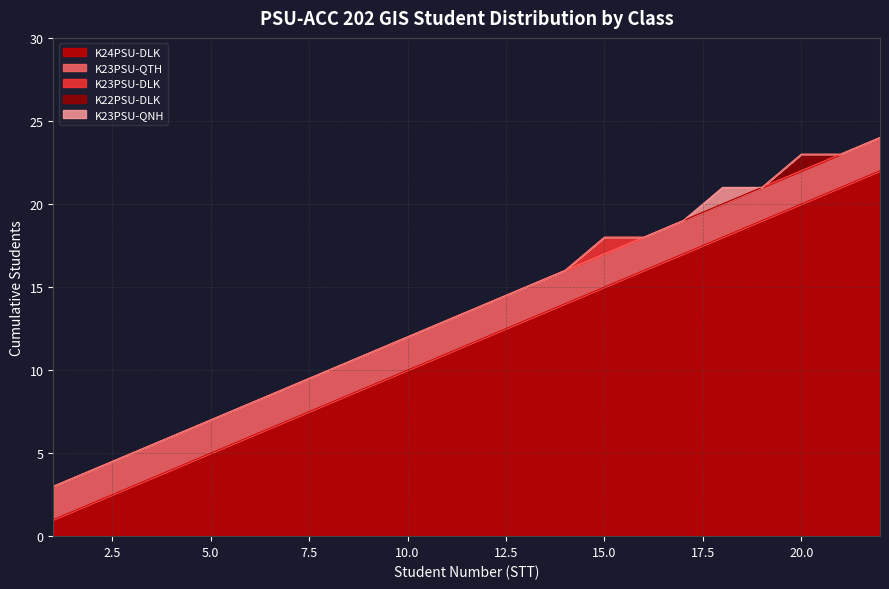

True or false: K23PSU-QNH has a value of 1 at 6.

False